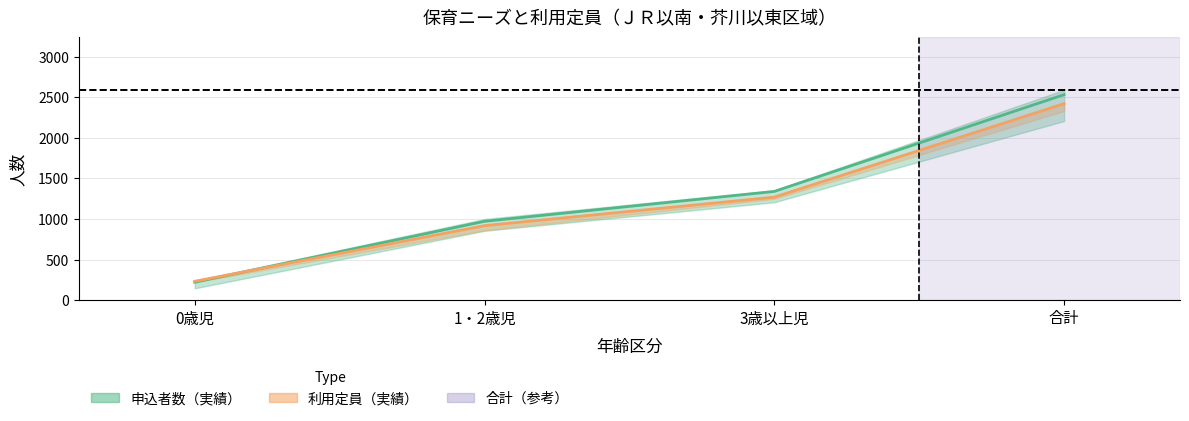

What is the difference between the maximum and second lowest values in the 利用定員_見込・計画 series?

1502